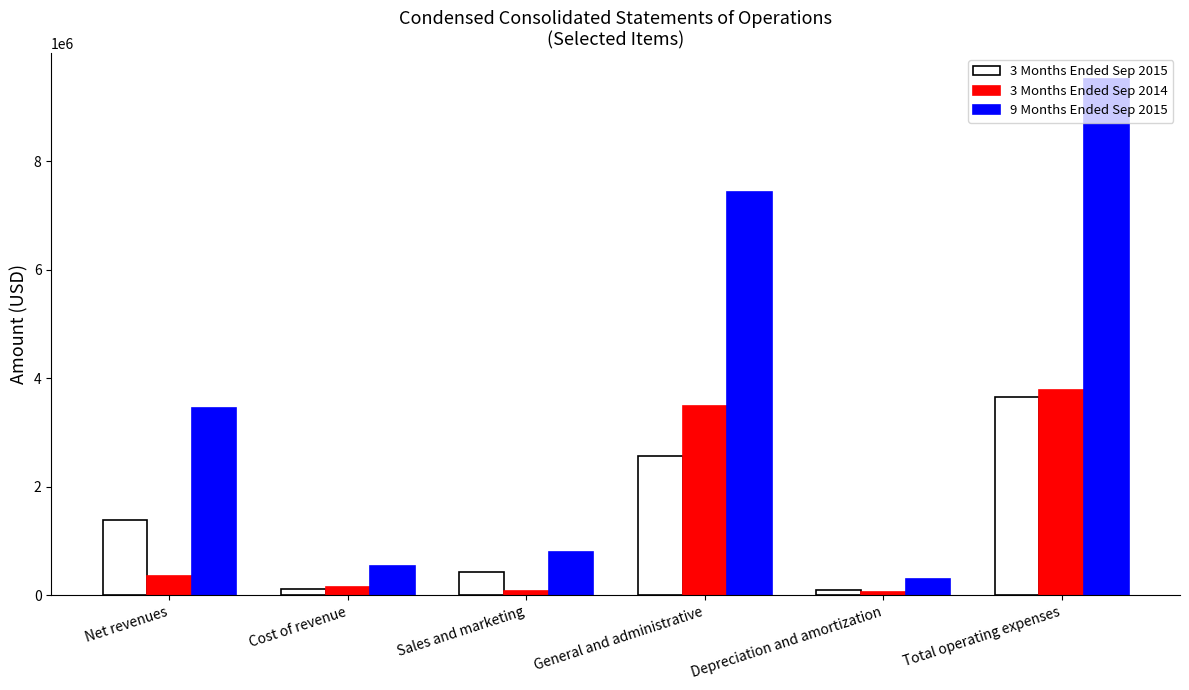

What is the value of the 9 Months Ended Sep 2015 bar at the 2nd from the left?

550892